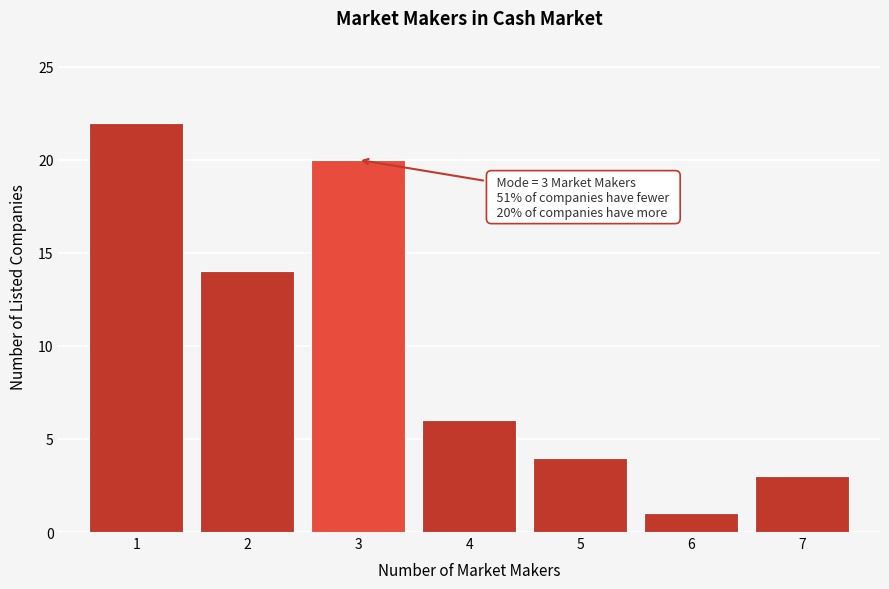

Reading left to right, extract all data points from this chart.

22	14	20	6	4	1	3